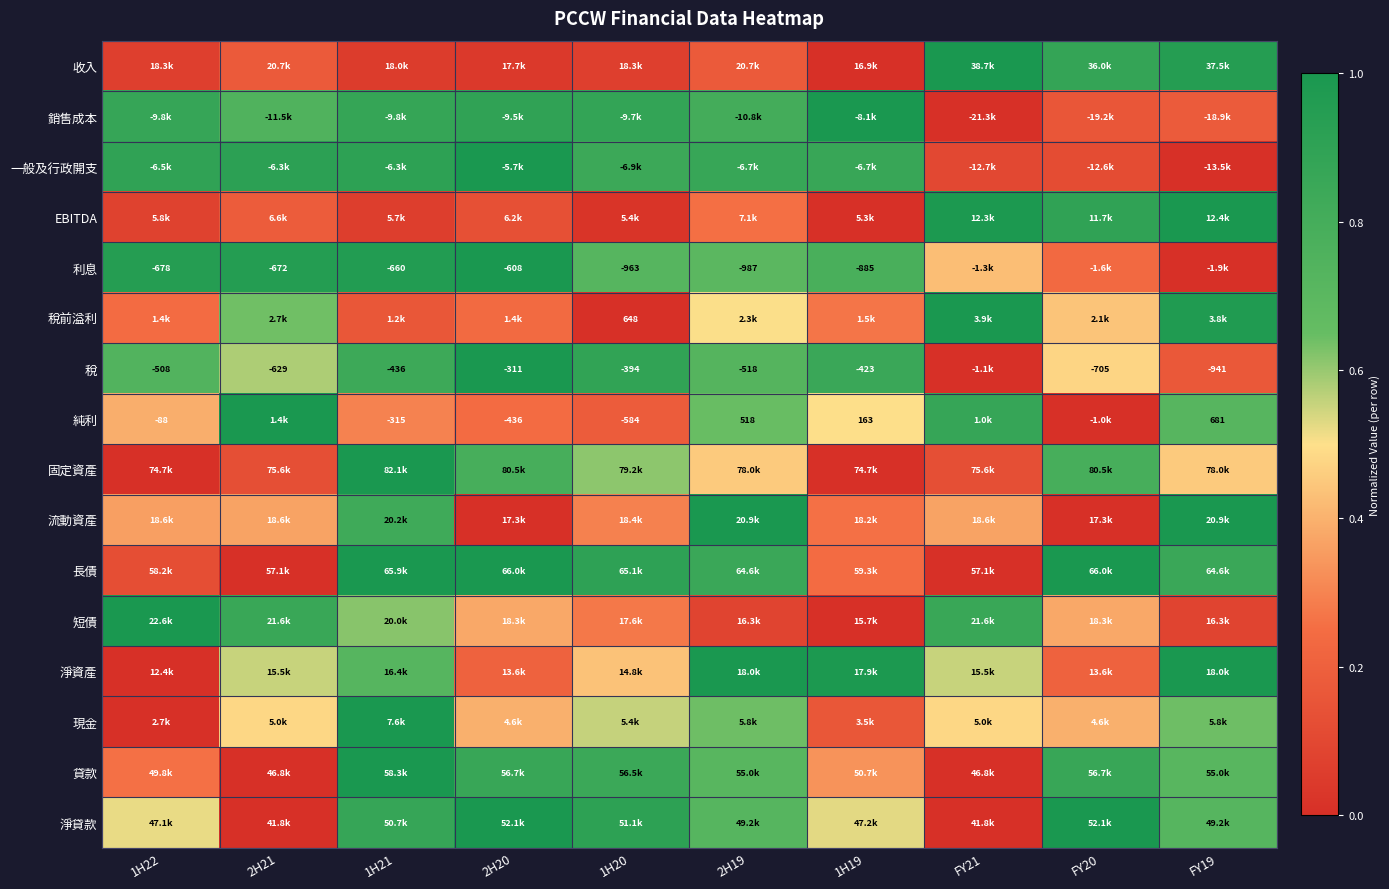

At which label is 淨貸款 closest to 0?

2H21